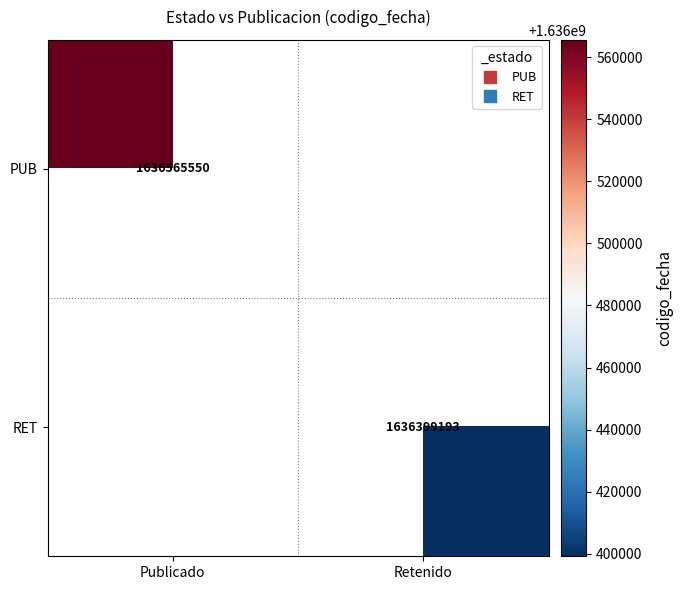

The value of RET at Retenido is 1636399193.0. True or false?

True